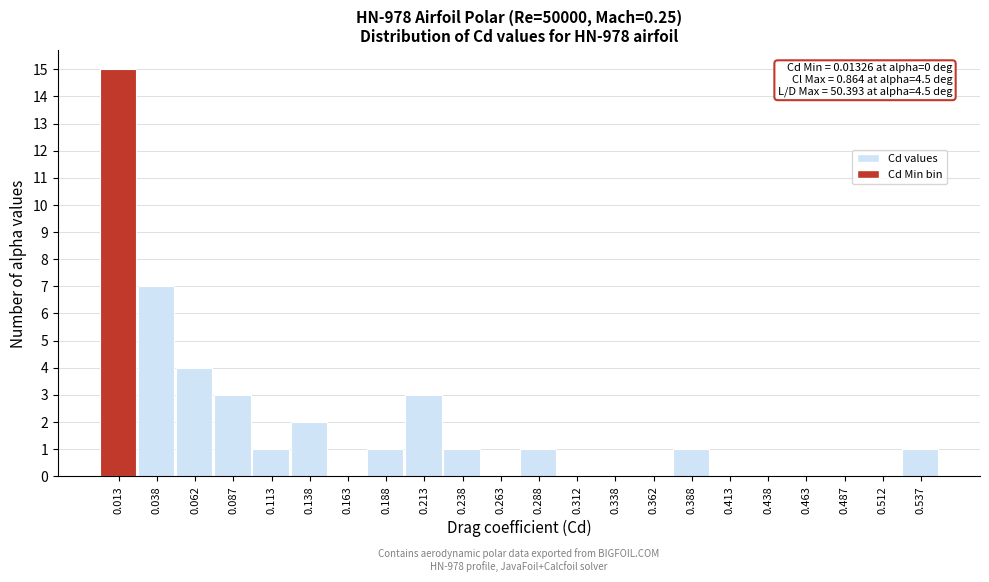

Over which range of the x-axis is the bar tallest?

0.000 to 0.025